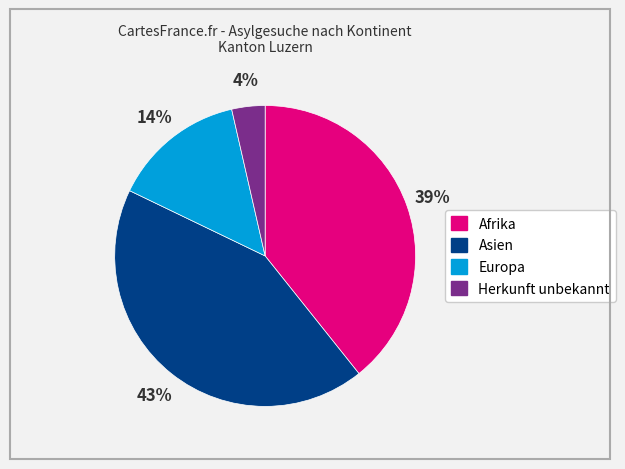

Is there any slice that represents more than half of the pie?

No